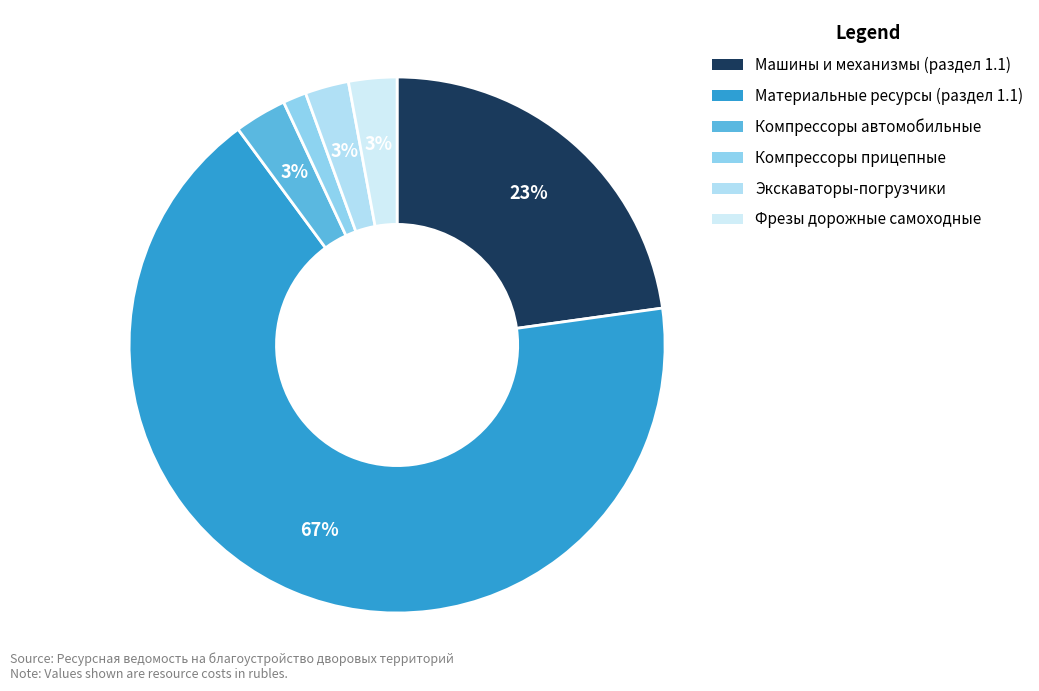

What is the change in value from Материальные ресурсы (раздел 1.1) to Компрессоры прицепные?

-4705429.6